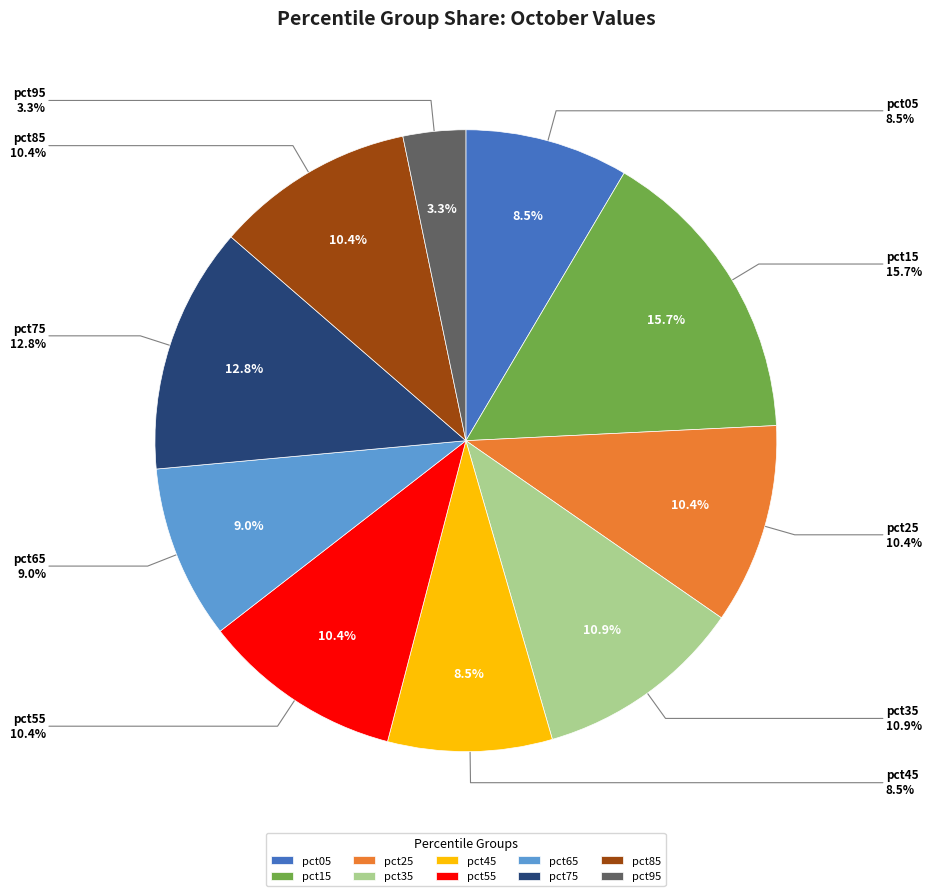

Rank the categories by value from highest to lowest.

pct15, pct75, pct35, pct55, pct25, pct85, pct65, pct45, pct05, pct95